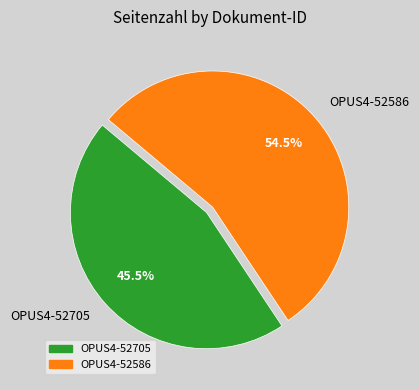

What is the total percentage of OPUS4-52586 and OPUS4-52705?

100.0%